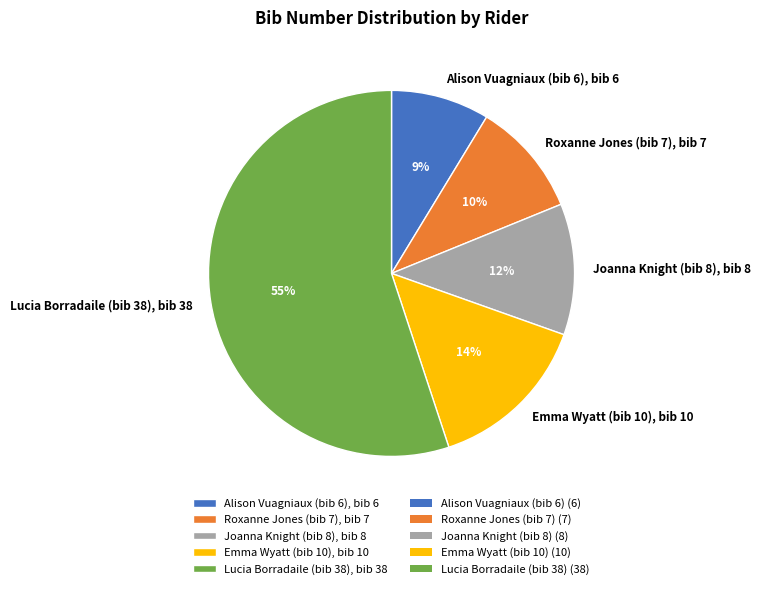

What is the smallest slice in the pie chart?

Alison Vuagniaux (bib 6)